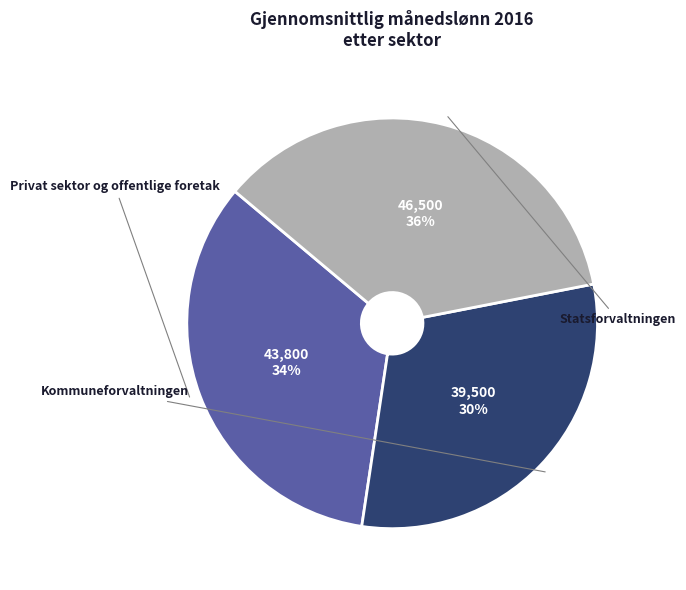

To the nearest percent, what is the difference between the Kommuneforvaltningen and Privat sektor og offentlige foretak slice percentages?

3%